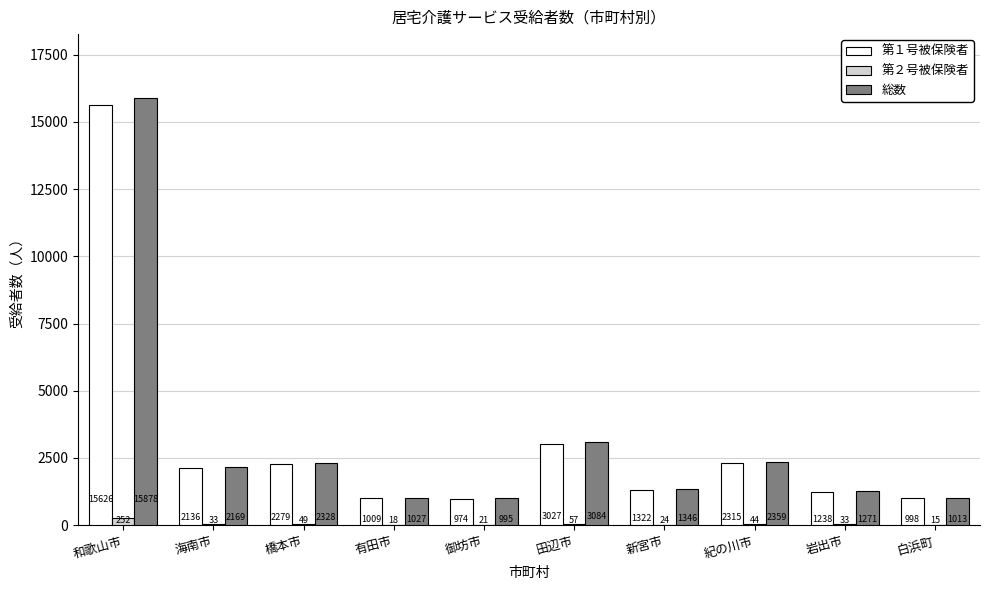

At which category is the sum across all series the highest?

和歌山市